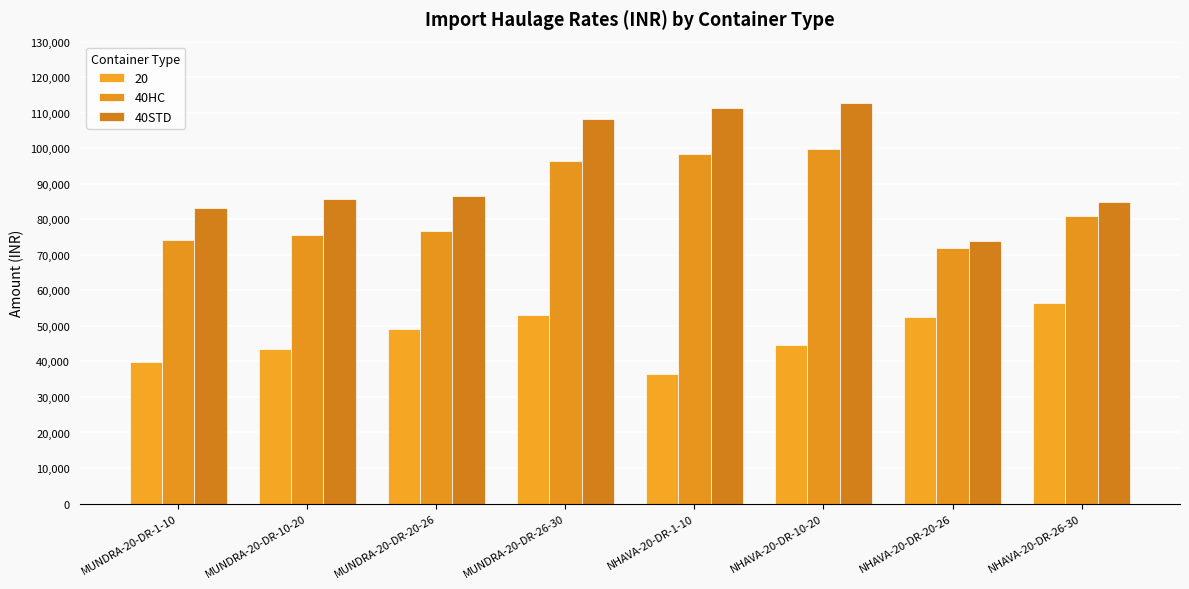

How many values in the 40HC series are below 81000?

4